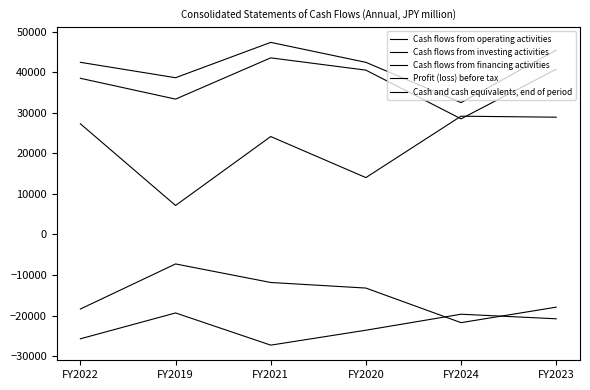

How many lines are shown in the chart?

5